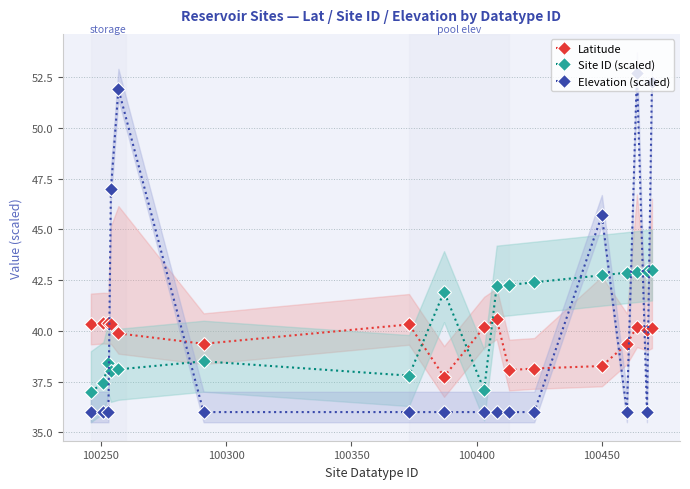

What is the value of the Site ID (scaled) point at the 6th from the left?

38.5